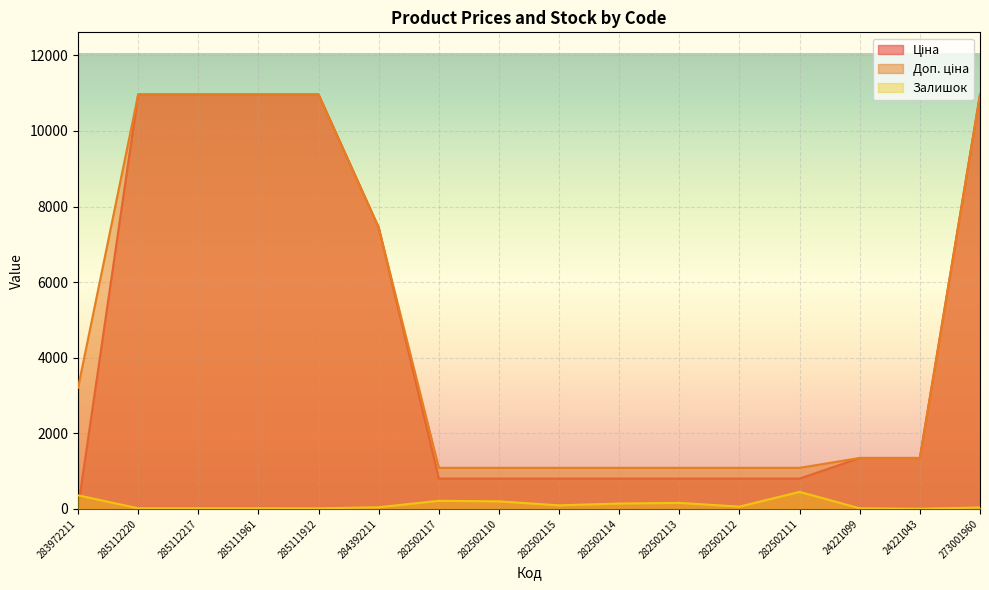

How many distinct data groups are displayed?

3